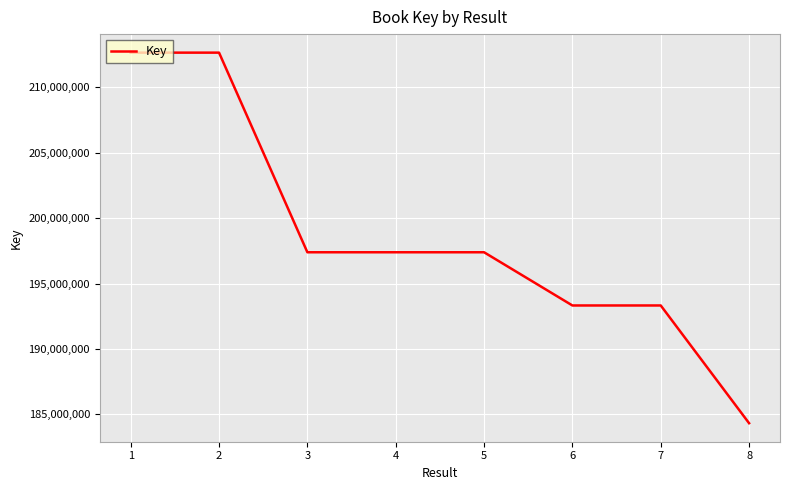

How many series are shown in this chart?

1